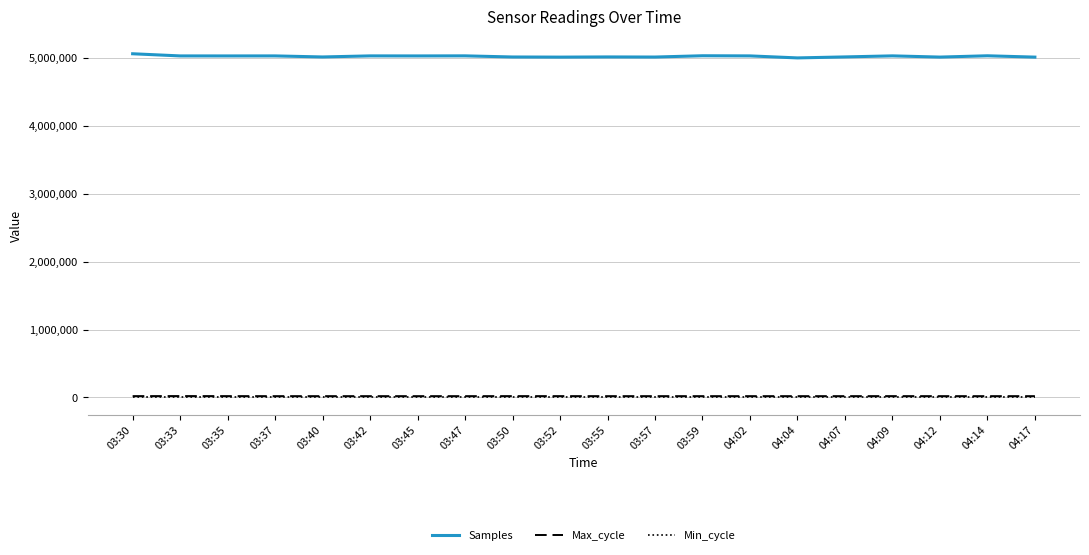

True or false: Max_cycle and Samples cross at least once.

False